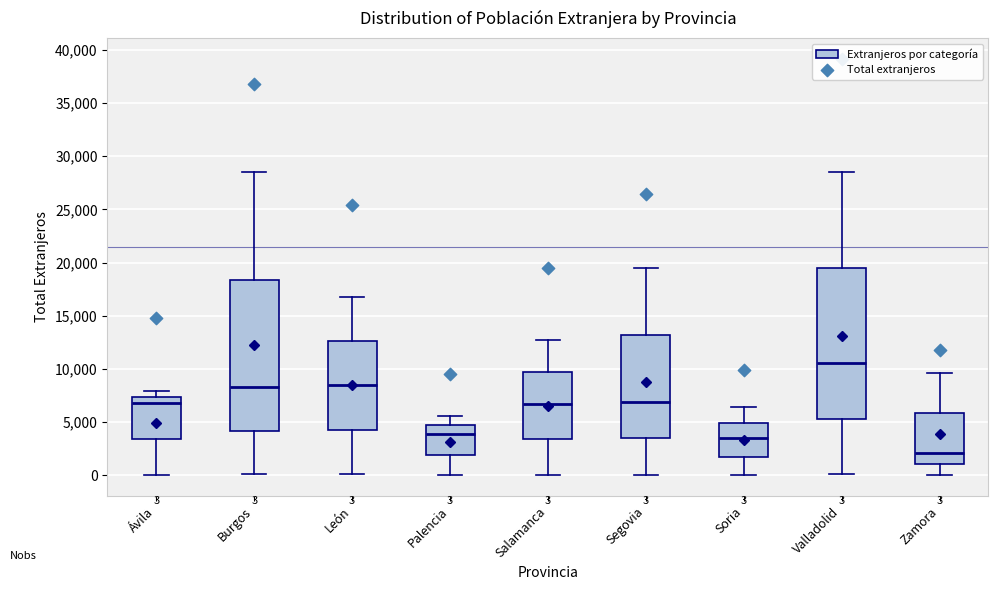

Which box has the lowest median line?

Zamora